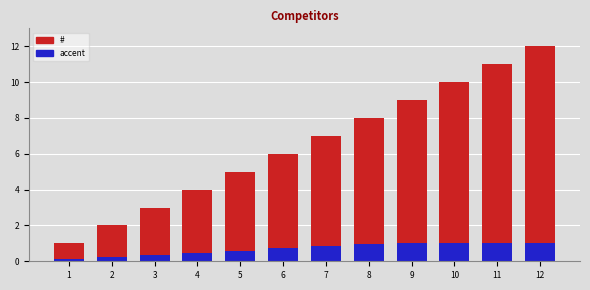

List the labels in order of value, largest first.

12, 11, 10, 9, 8, 7, 6, 5, 4, 3, 2, 1